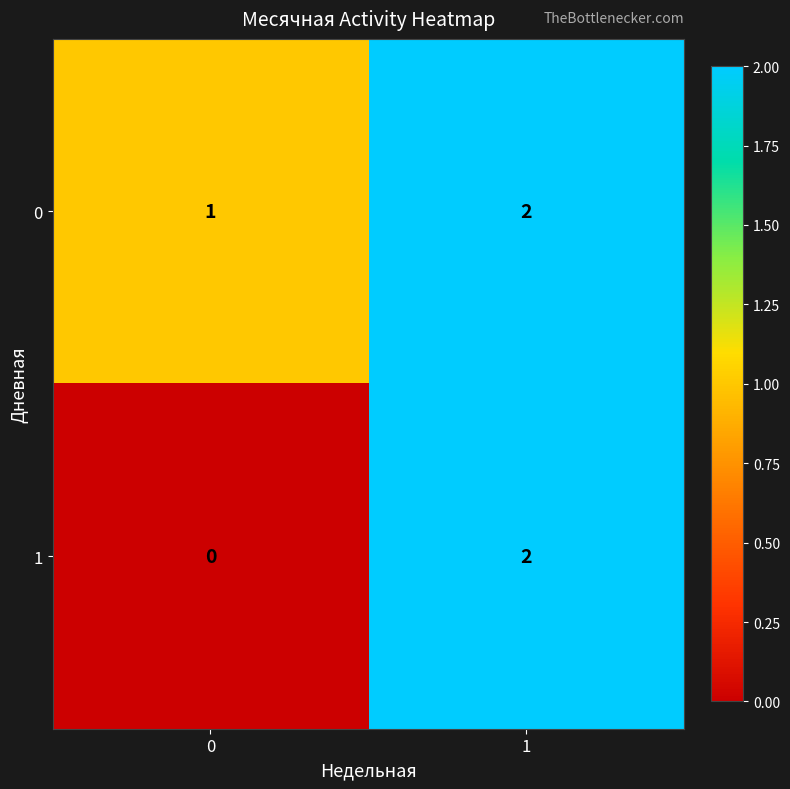

At which category does the chart reach its peak across all series?

1